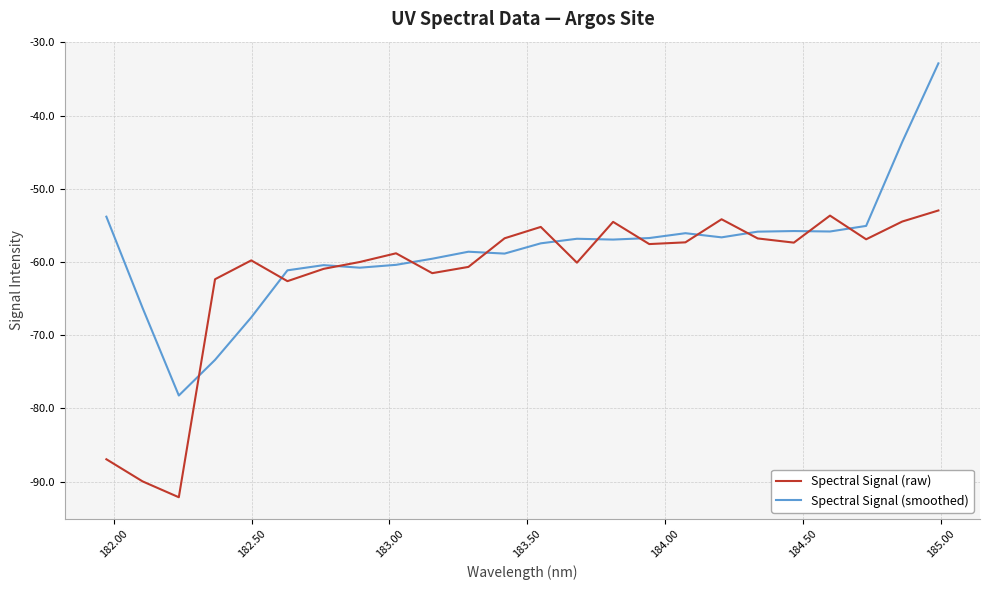

List the series in order of their overall mean, highest first.

Spectral Signal (smoothed), Spectral Signal (raw)